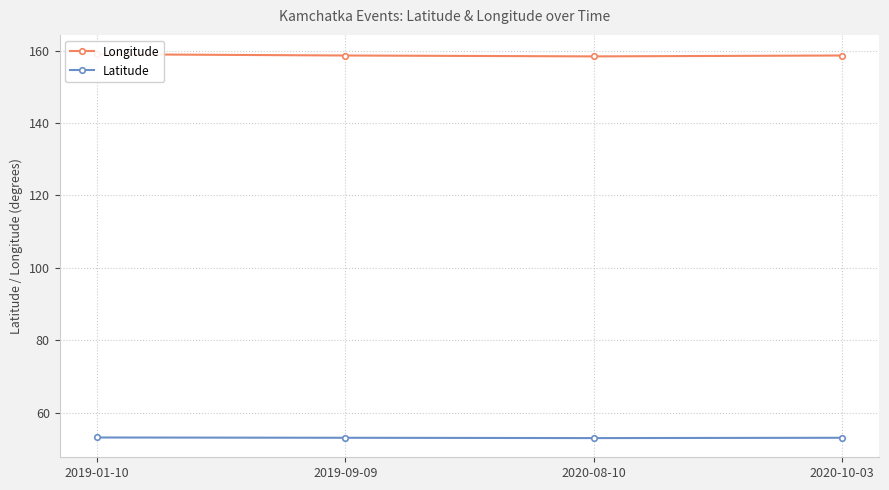

Rank the series at 2020-08-10 from lowest to highest value.

Latitude, Longitude